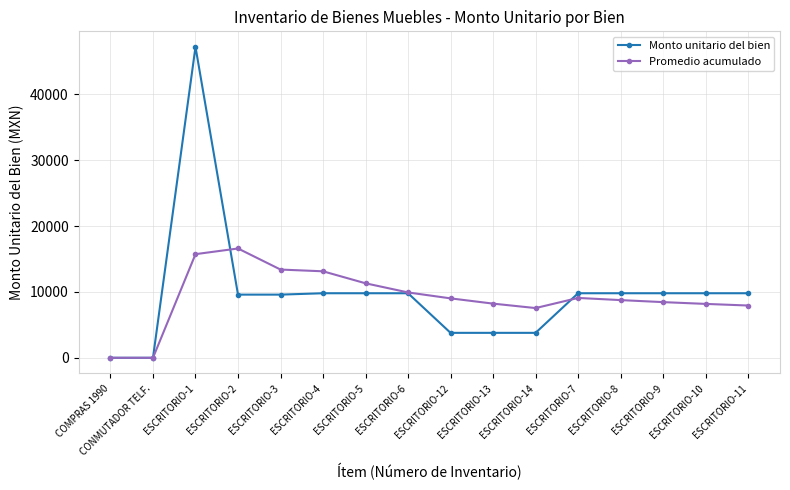

What value does the Promedio acumulado series have at ESCRITORIO-13?

8221.6